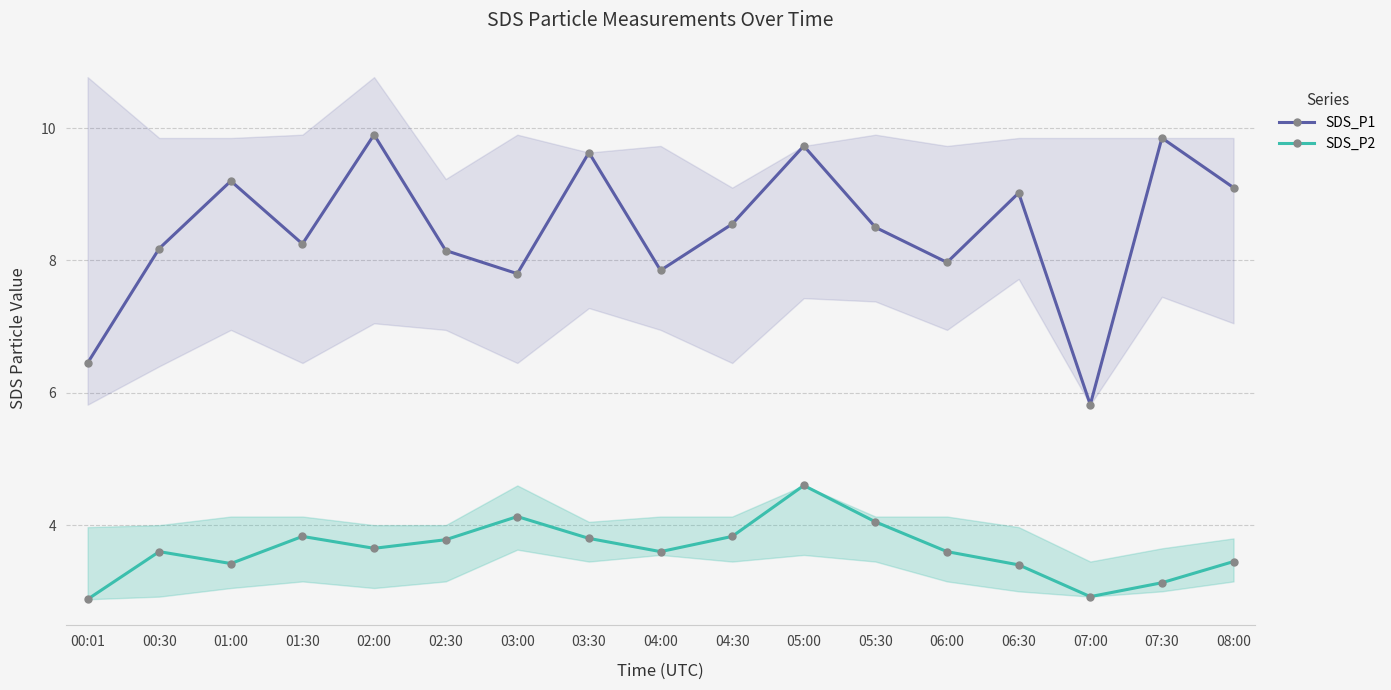

What is the difference between the maximum and minimum values in the SDS_P1 series?

4.1